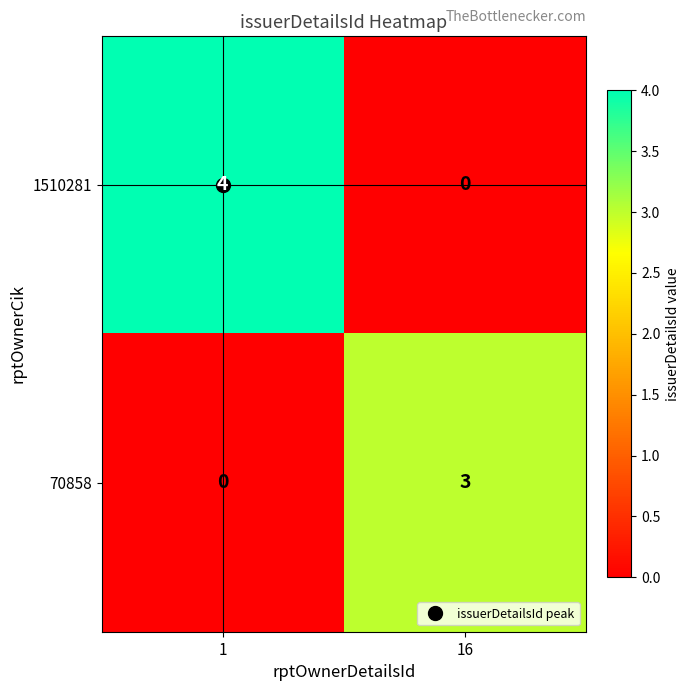

What is the difference between the maximum and minimum values in the 70858 series?

3